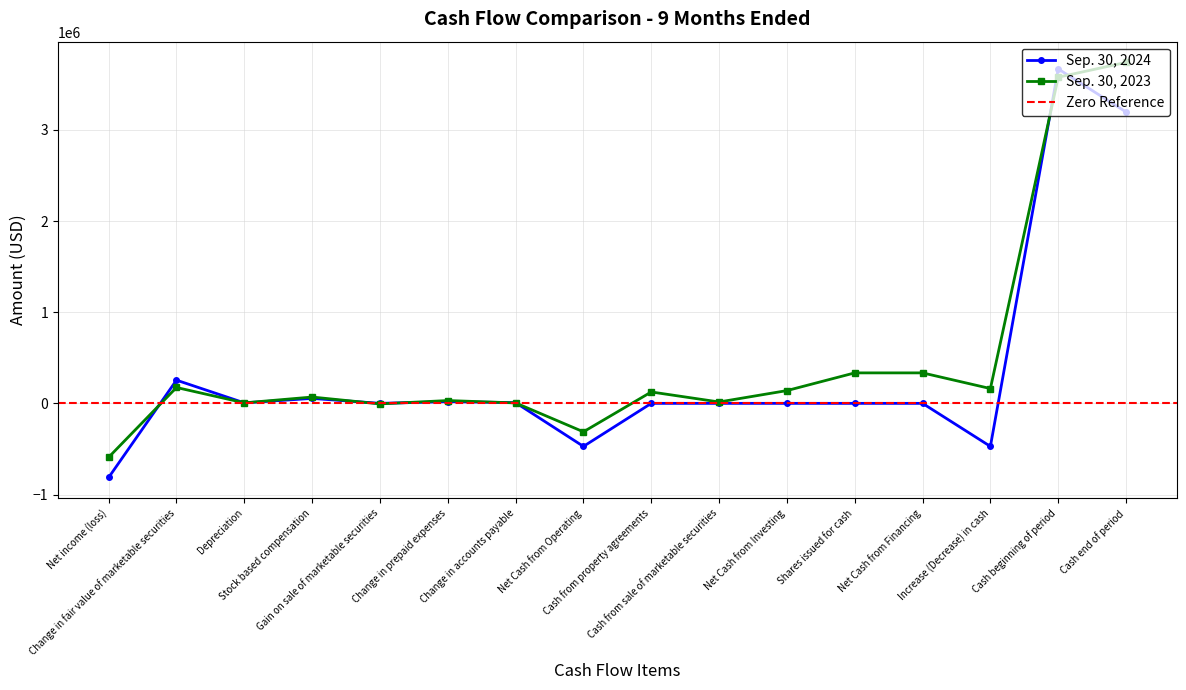

Which series has the widest spread of values?

Sep. 30, 2024